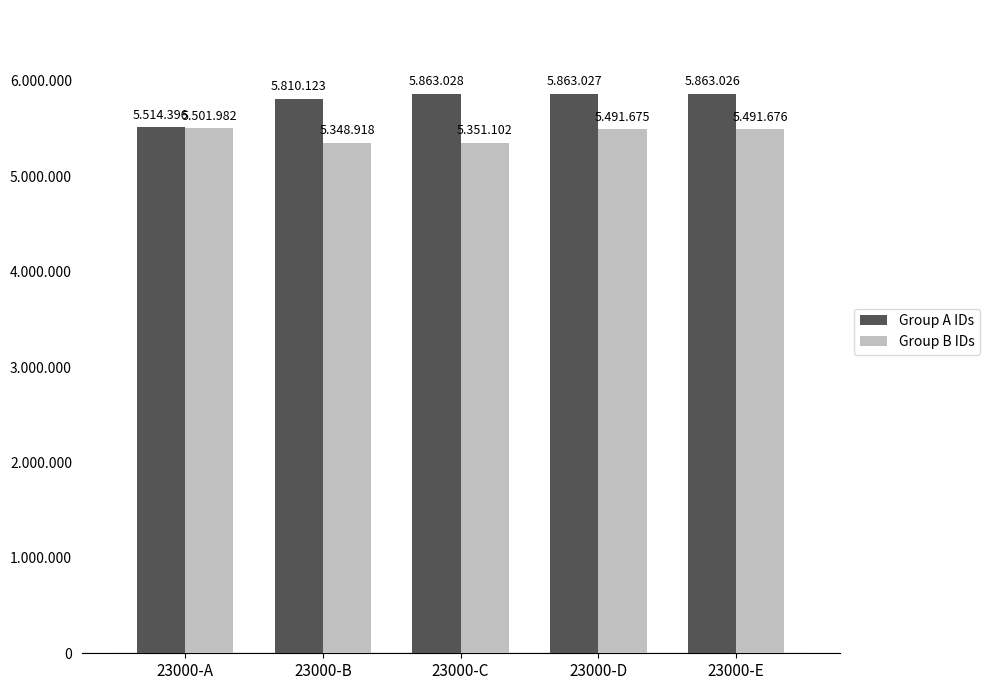

What are all the series names shown in the legend?

Group A IDs, Group B IDs